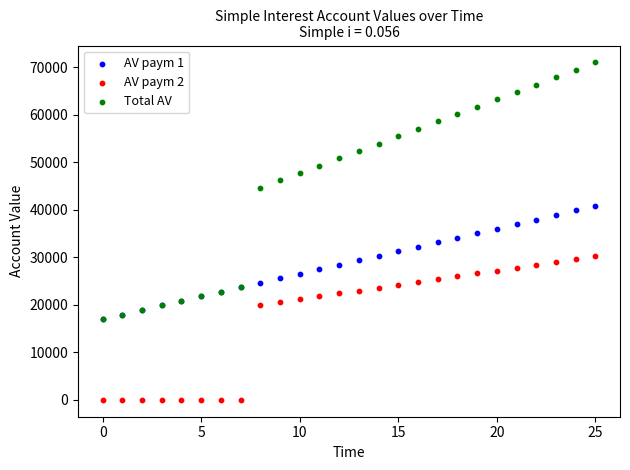

Which series reaches the maximum Y coordinate?

Total AV